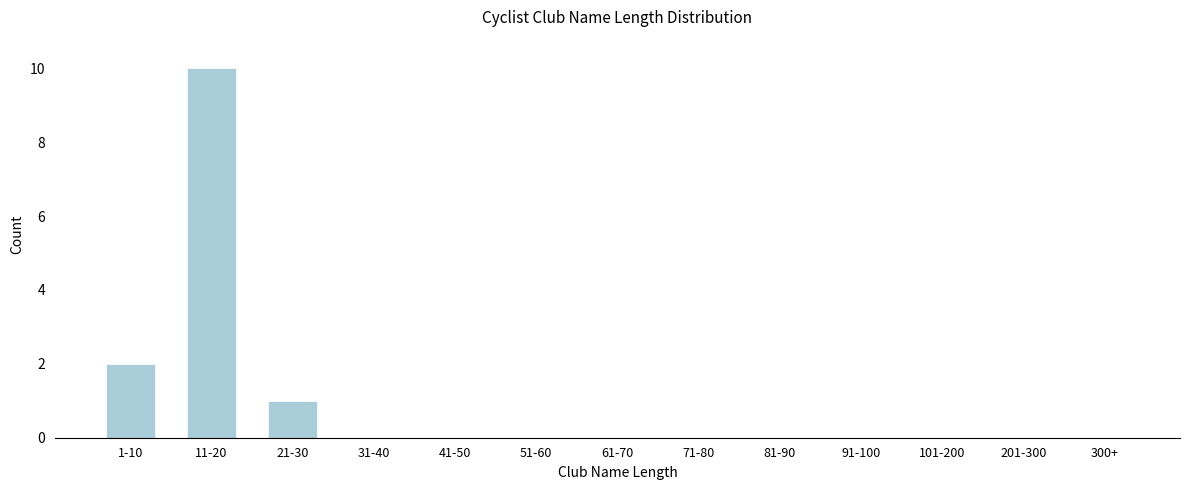

Reading right to left, extract all data points from this chart.

300+=0	201-300=0	101-200=0	91-100=0	81-90=0	71-80=0	61-70=0	51-60=0	41-50=0	31-40=0	21-30=1	11-20=10	1-10=2